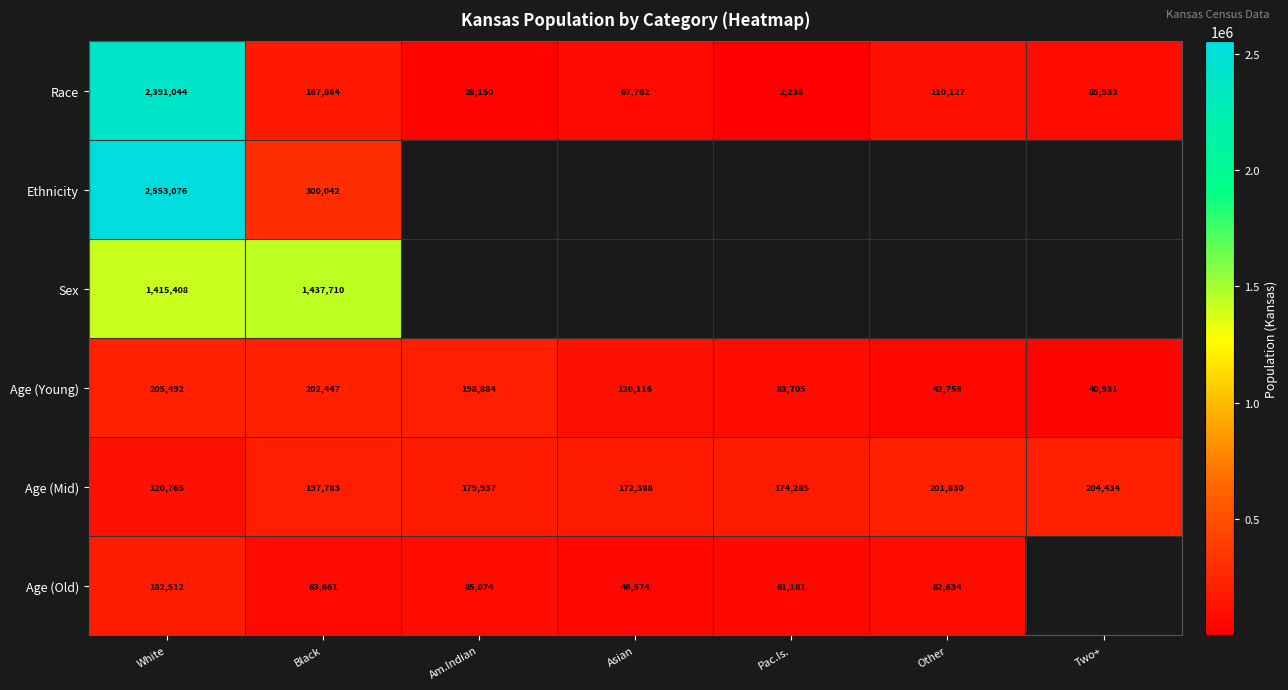

At how many categories does at least one series exceed 901271?

2